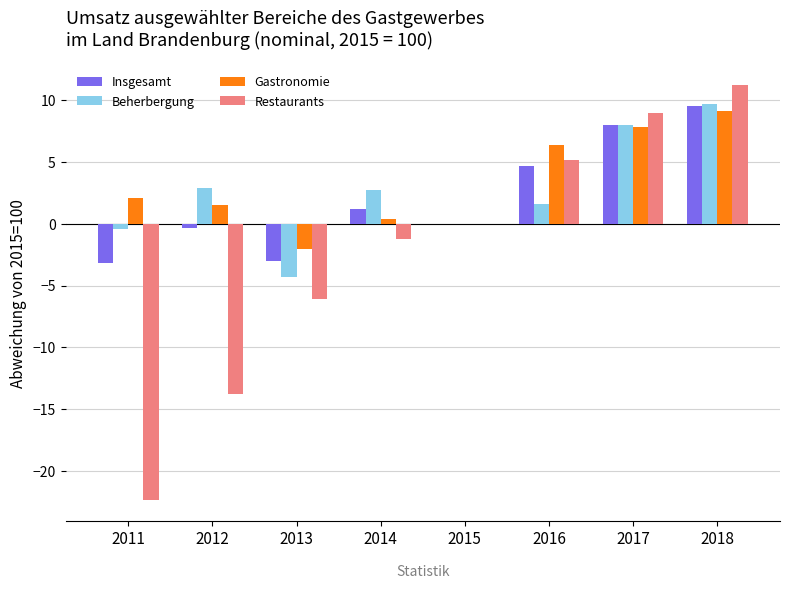

Reading left to right, what are all the values shown in this chart?

Insgesamt: 2011=-3.2	2012=-0.3	2013=-3.0	2014=1.2	2015=0.0	2016=4.7	2017=8.0	2018=9.5
Beherbergung: 2011=-0.4	2012=2.9	2013=-4.3	2014=2.7	2015=0.0	2016=1.6	2017=8.0	2018=9.7
Gastronomie: 2011=2.1	2012=1.5	2013=-2.0	2014=0.4	2015=0.0	2016=6.4	2017=7.8	2018=9.1
Restaurants: 2011=-22.4	2012=-13.8	2013=-6.1	2014=-1.2	2015=0.0	2016=5.2	2017=9.0	2018=11.2